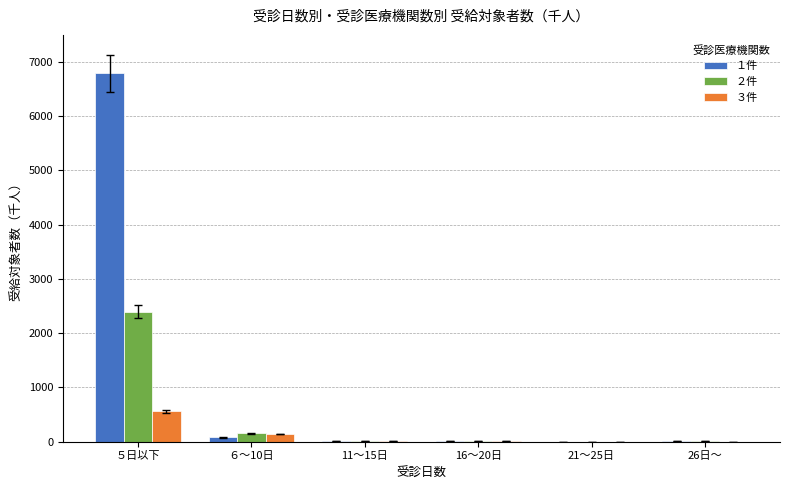

What is the maximum value for ３件?

561.9